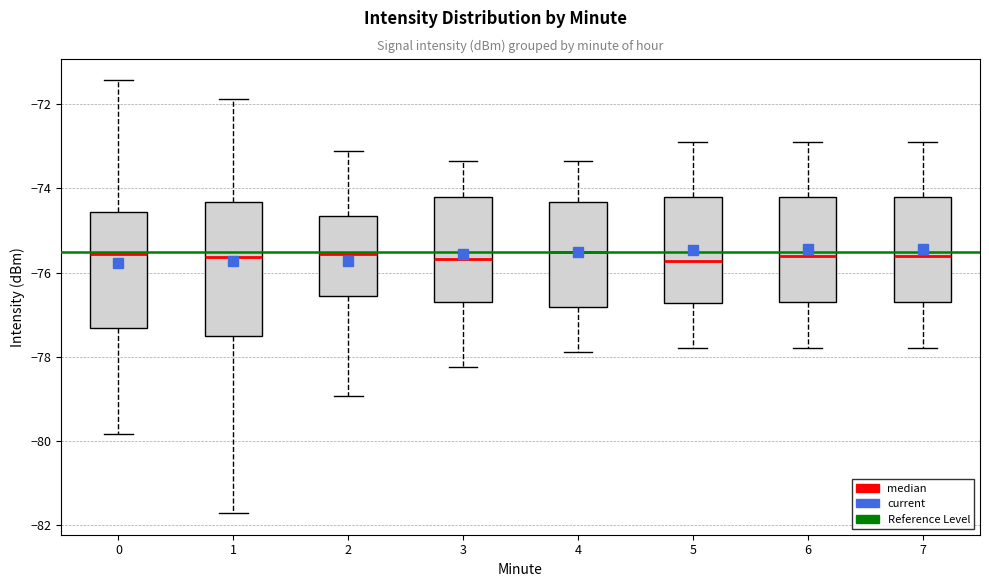

Where does the median line of the box at x = 7 sit on the y-axis? The values are not printed on the chart, so give them approximately, as read against the axis.

-75.6